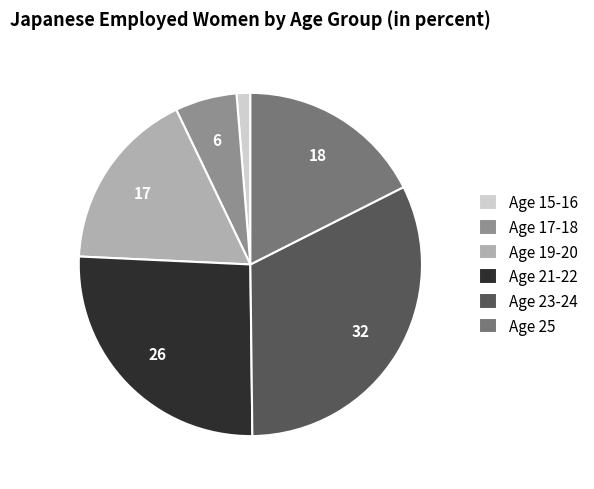

Combined, do Age 17-18 and Age 25 account for over 50%?

No